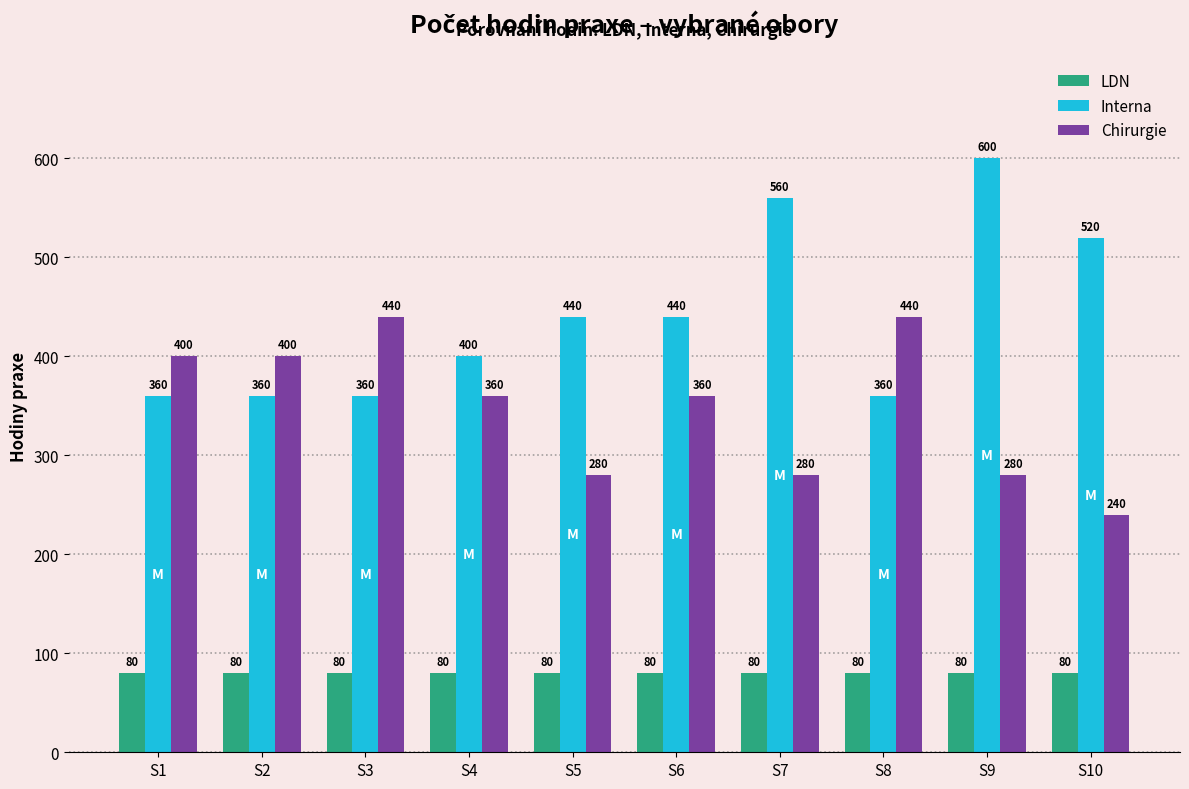

How many data points does each series have?

10